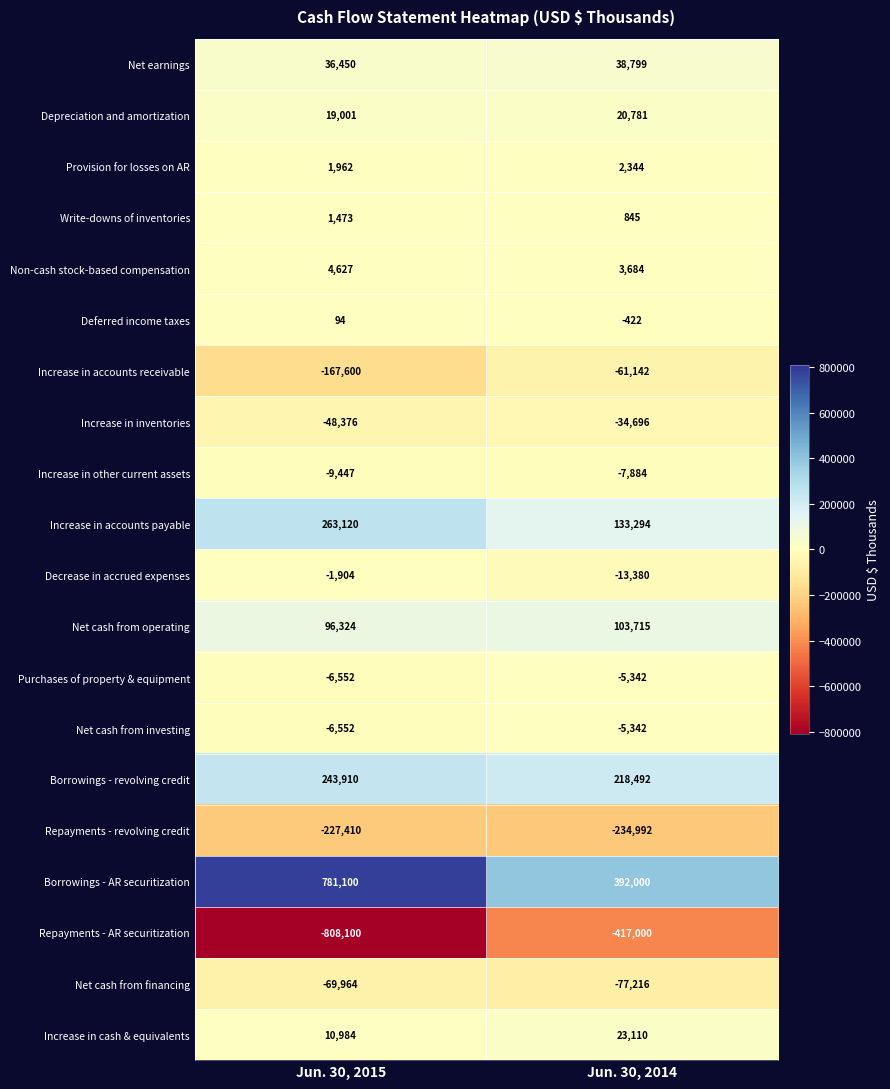

How many series are shown in this chart?

20